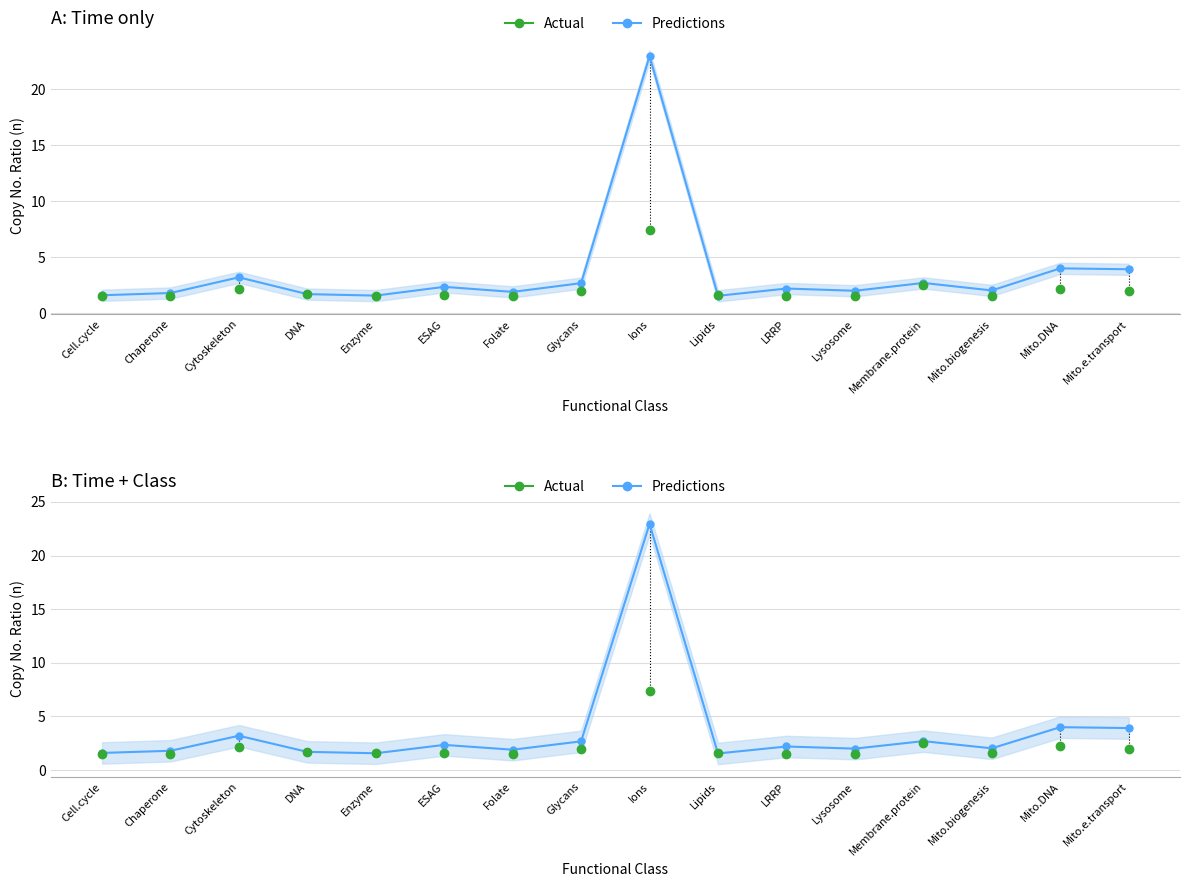

Which label corresponds to the largest value in the chart?

Ions